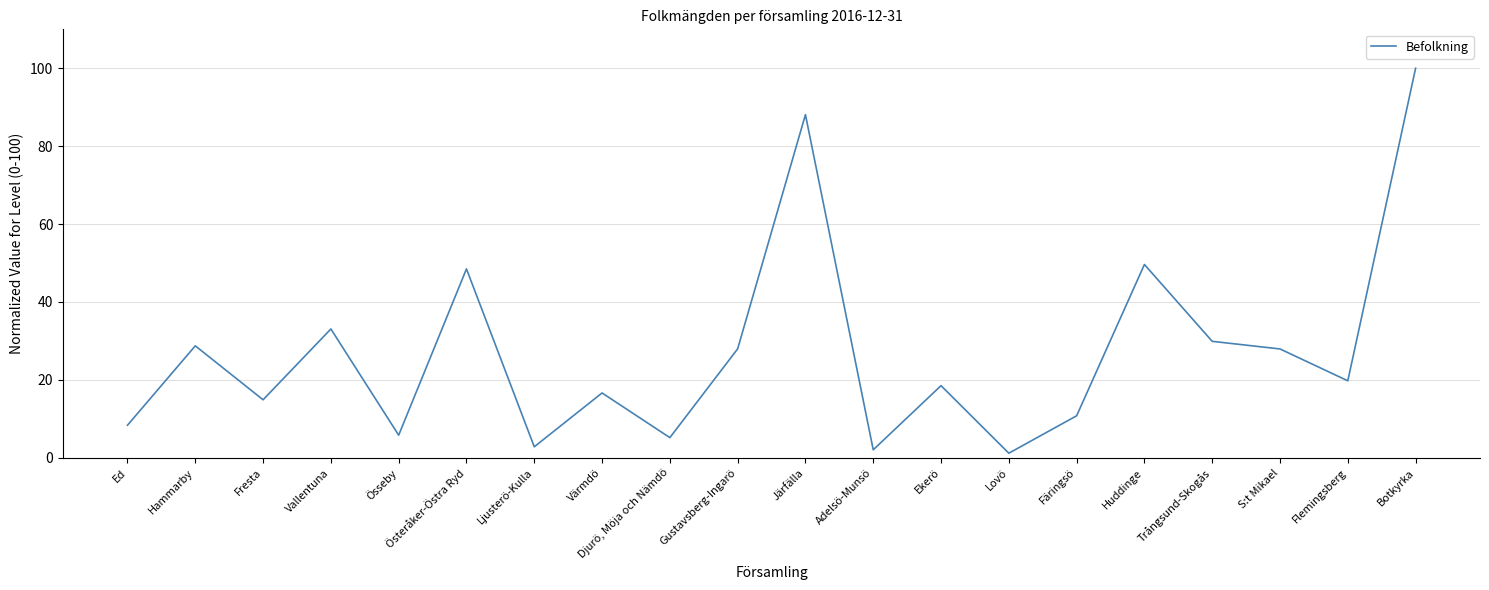

True or false: the data has more than 1 interior local peaks.

True